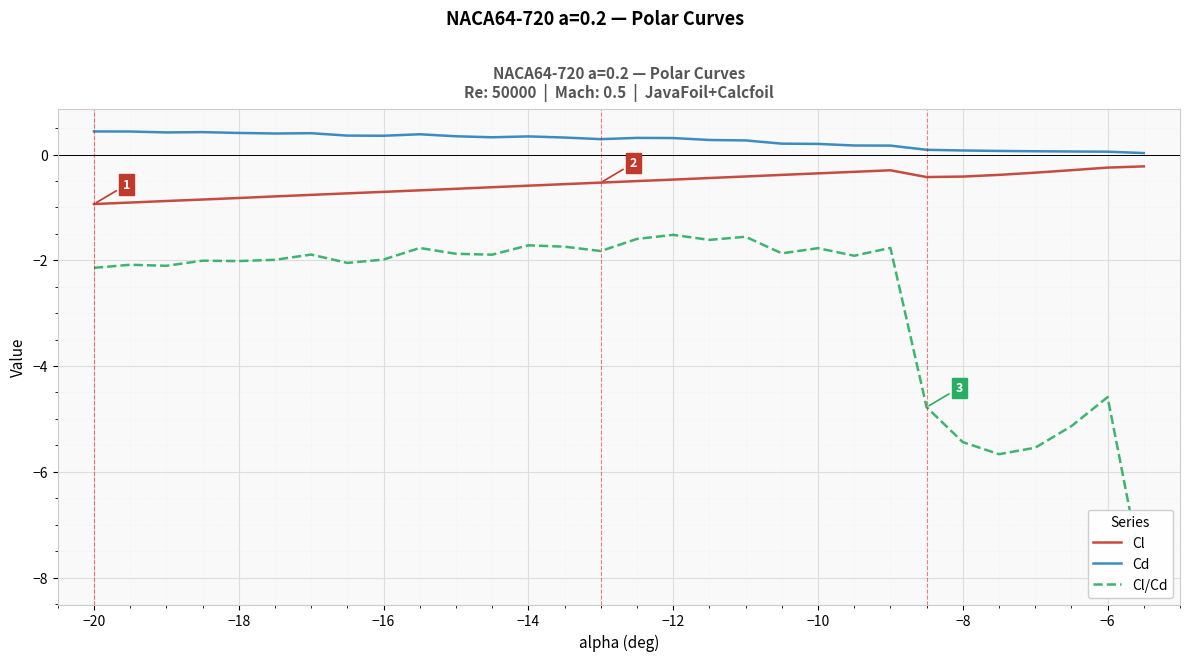

What is the difference between the maximum and minimum values in the Cl series?

0.7